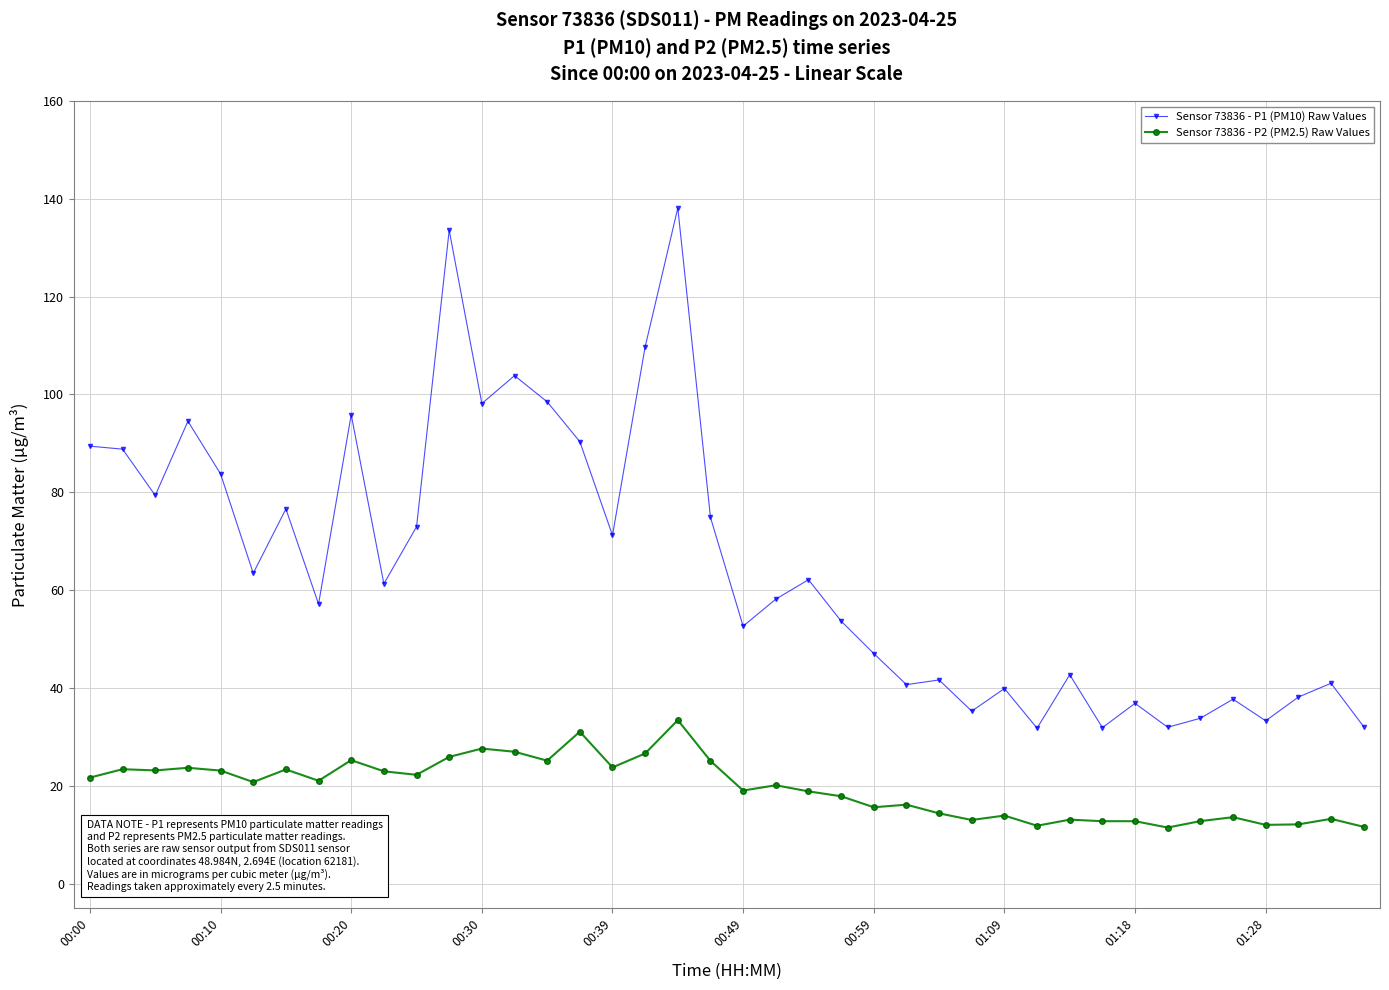

What is the value of the Sensor 73836 - P1 (PM10) Raw Values point at the 15th from the left?

98.5